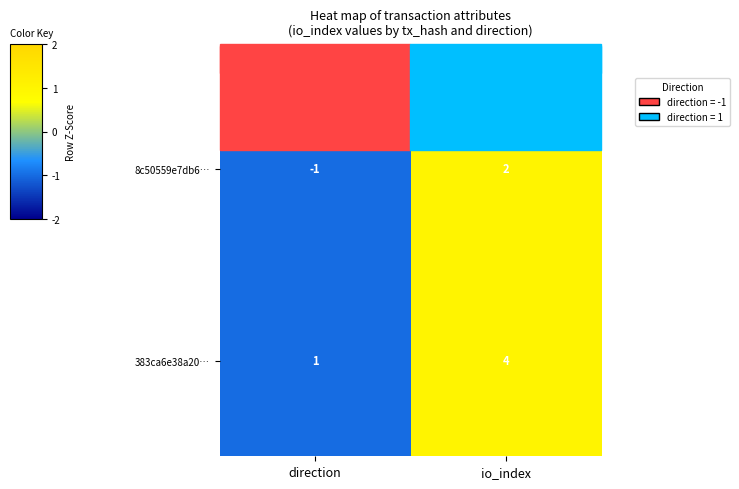

Is the value of 383ca6e38a20… at io_index greater than the value of 8c50559e7db6… at io_index?

Yes